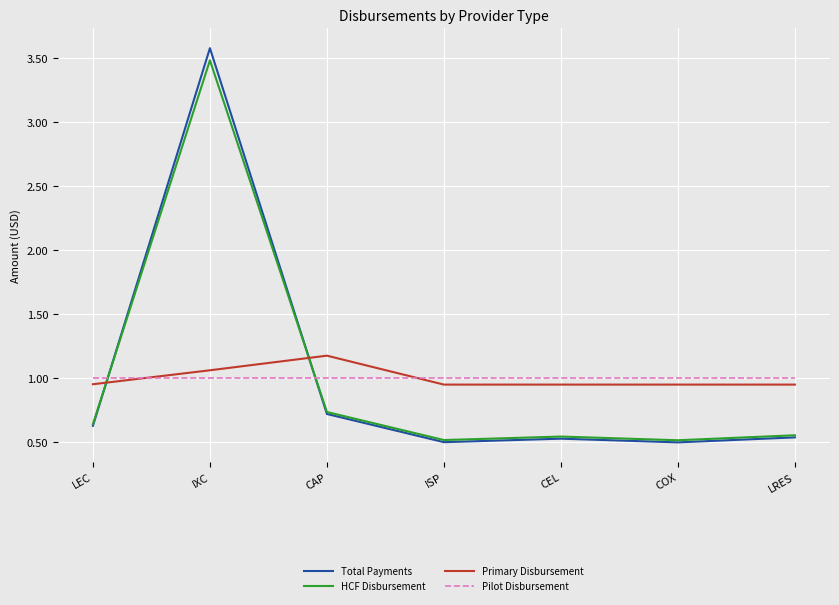

True or false: Pilot Disbursement and HCF Disbursement cross at least once.

True